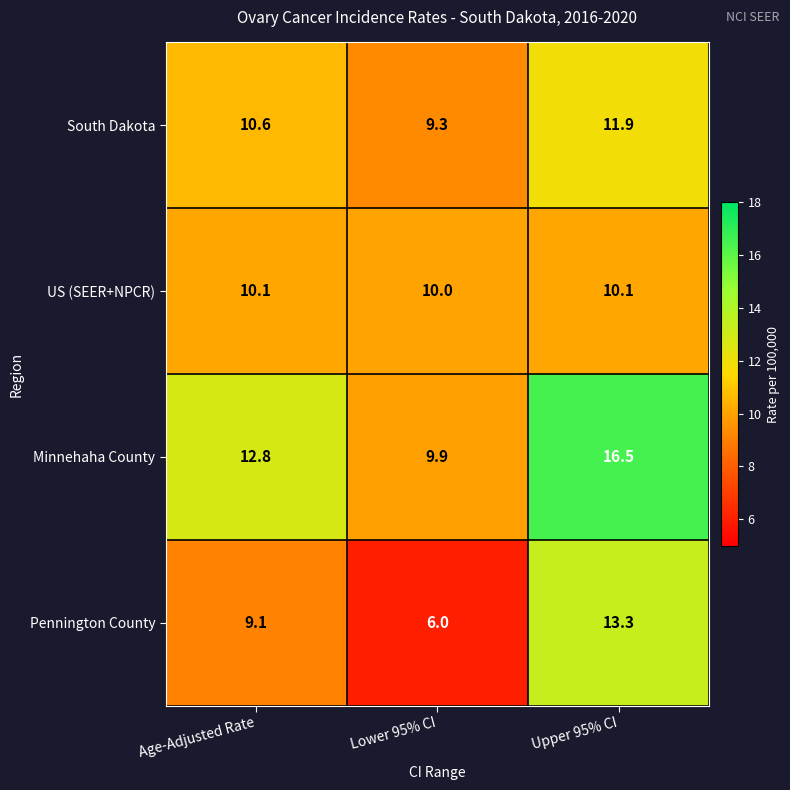

How many distinct data groups are displayed?

4